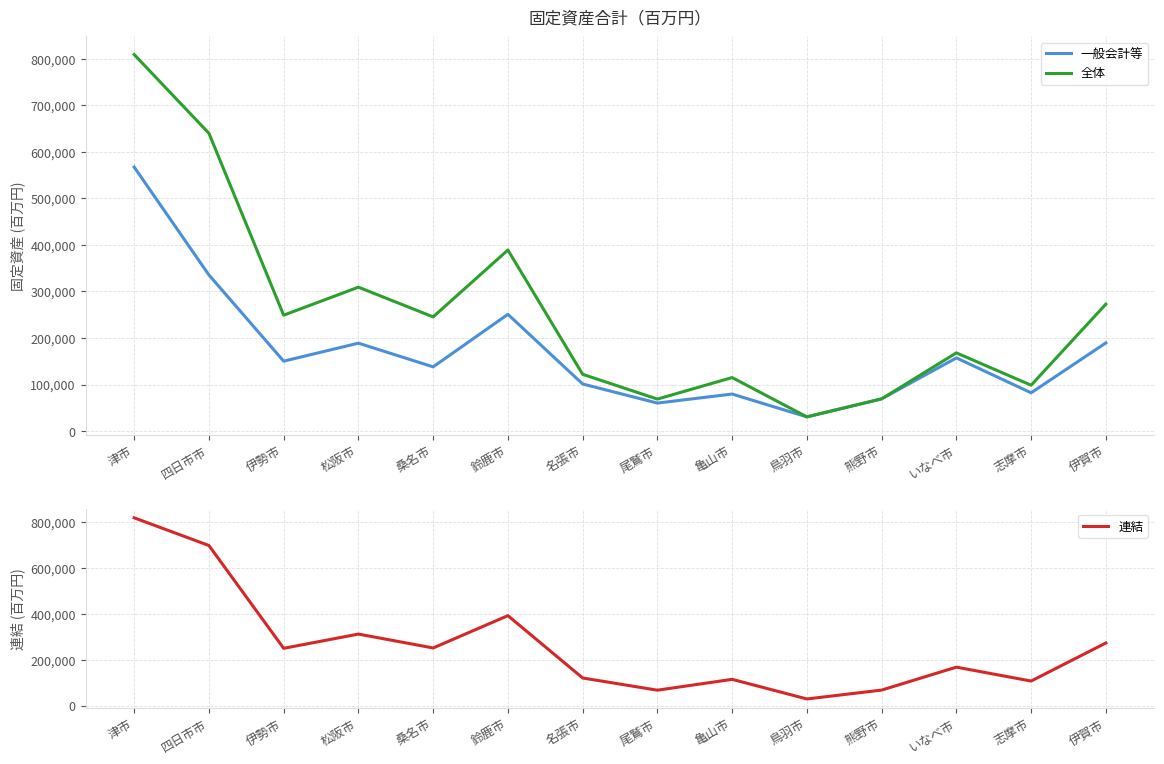

True or false: 連結 has a value of 313342 at 松阪市.

True